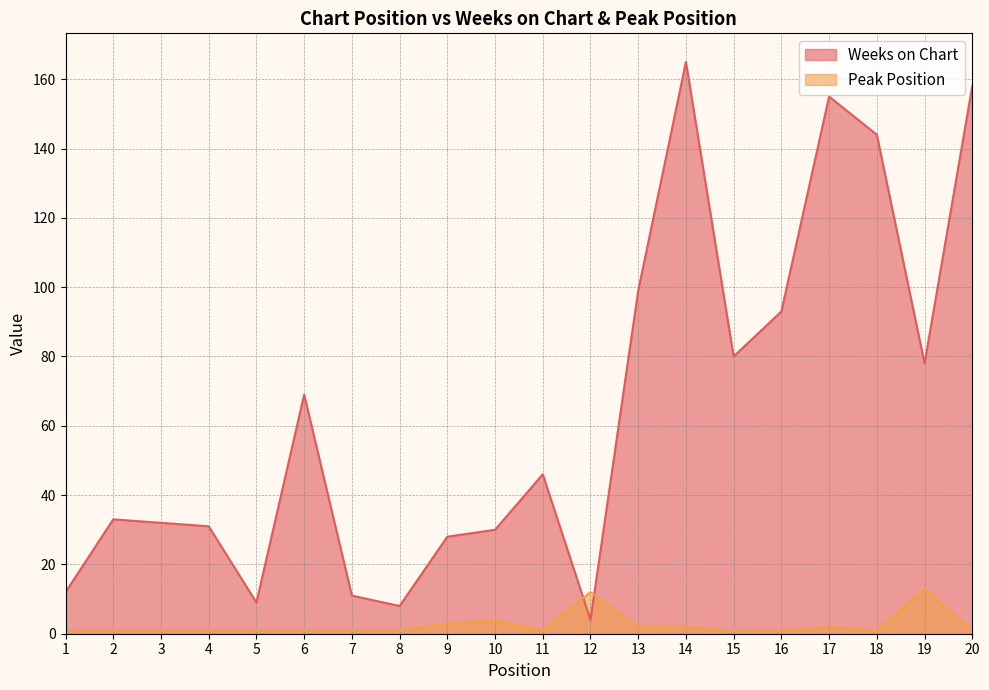

Which label corresponds to the largest value in the chart?

14